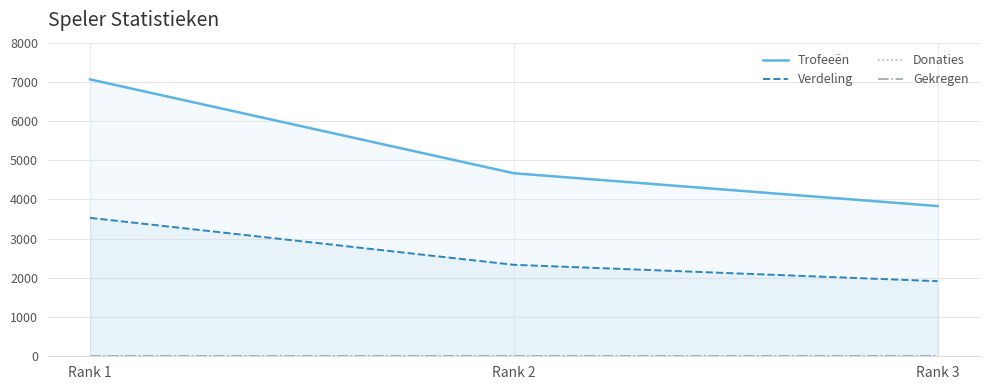

Which series has the largest total across all categories?

Trofeeën